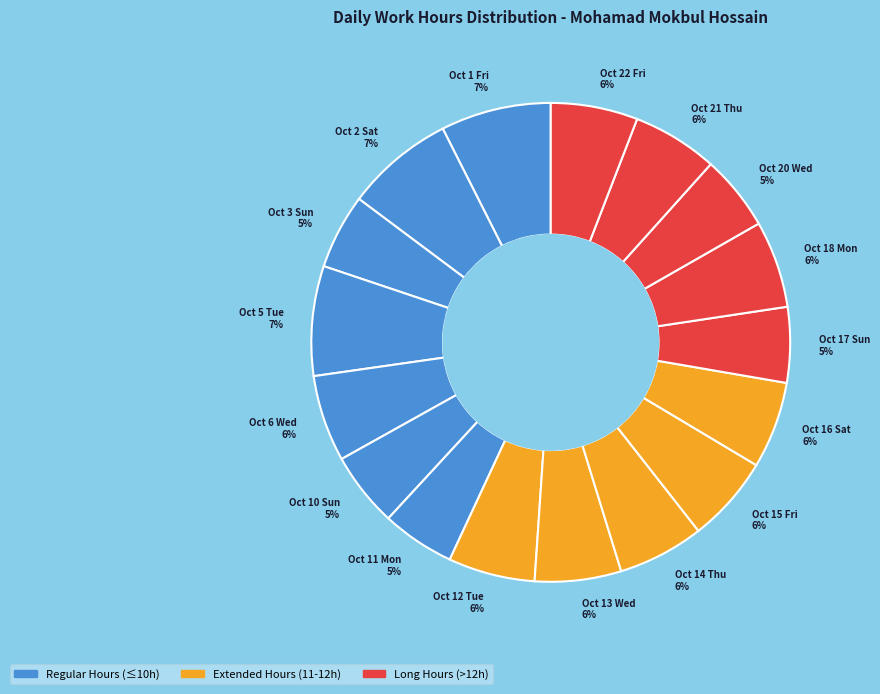

What is the ratio of the value at Oct 14 Thu 6% to the value at Oct 3 Sun 5%?

1.2